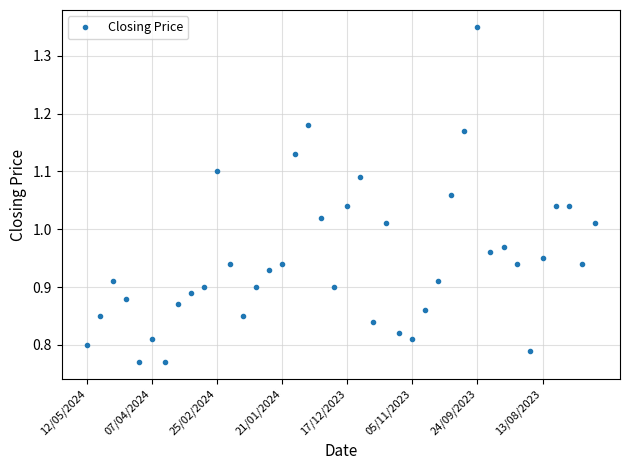

True or false: the data has more than 1 interior local peaks.

True